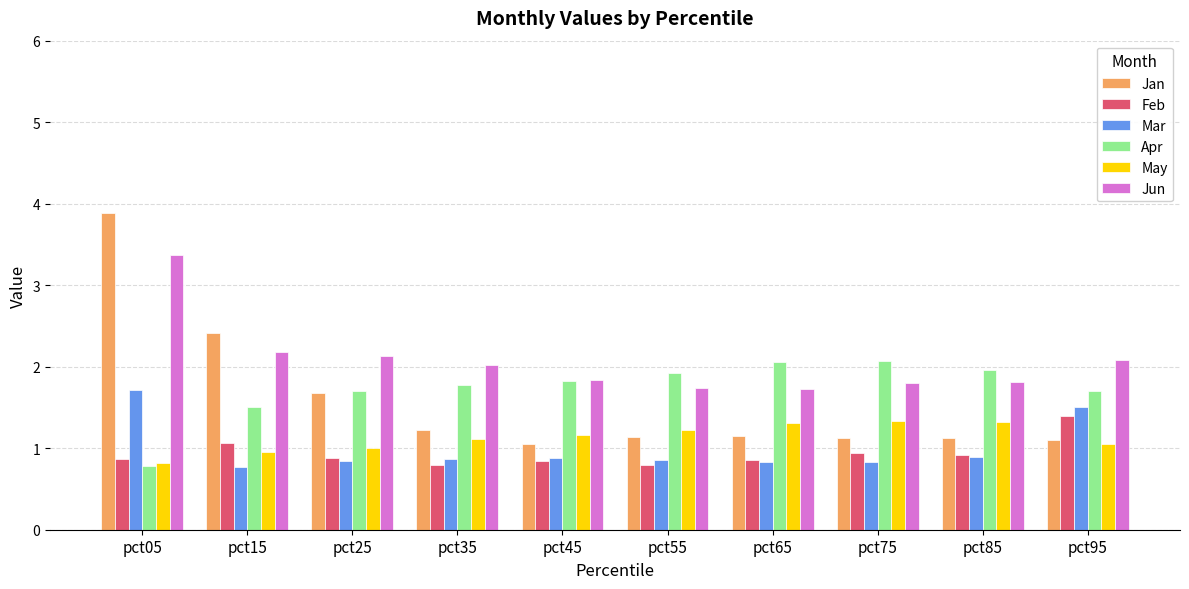

Count the number of categories in the chart.

10